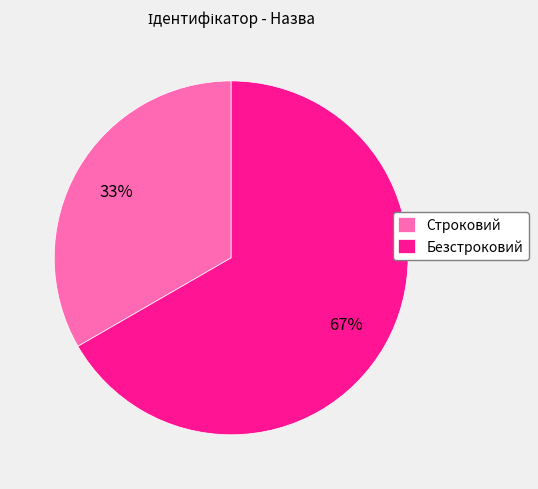

What is the ratio of the value at Безстроковий to the value at Строковий?

2.0